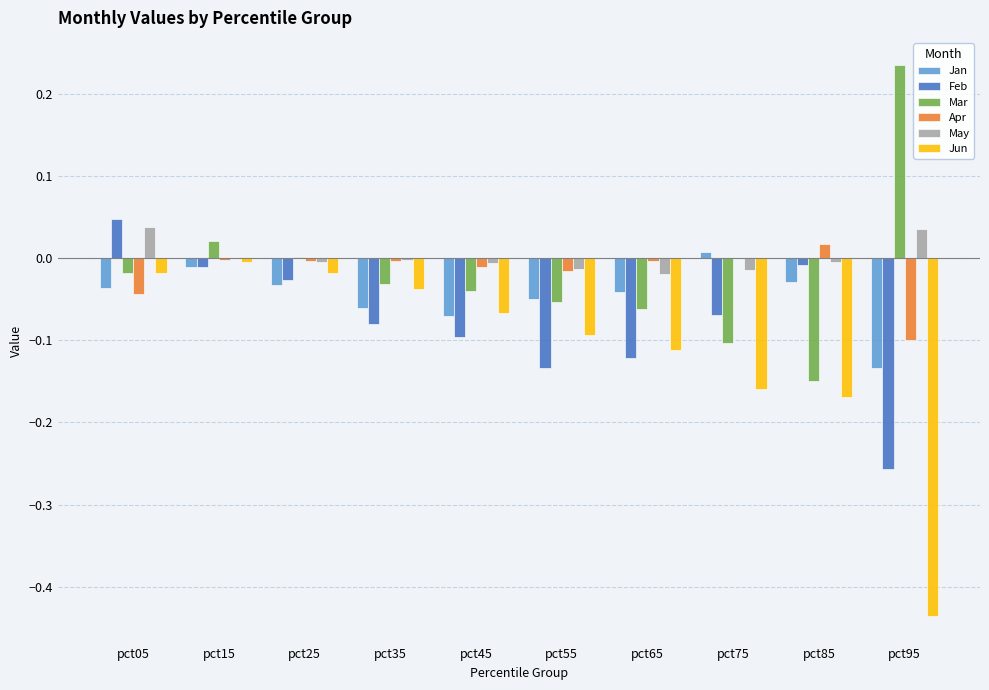

Are the bars horizontal?

No